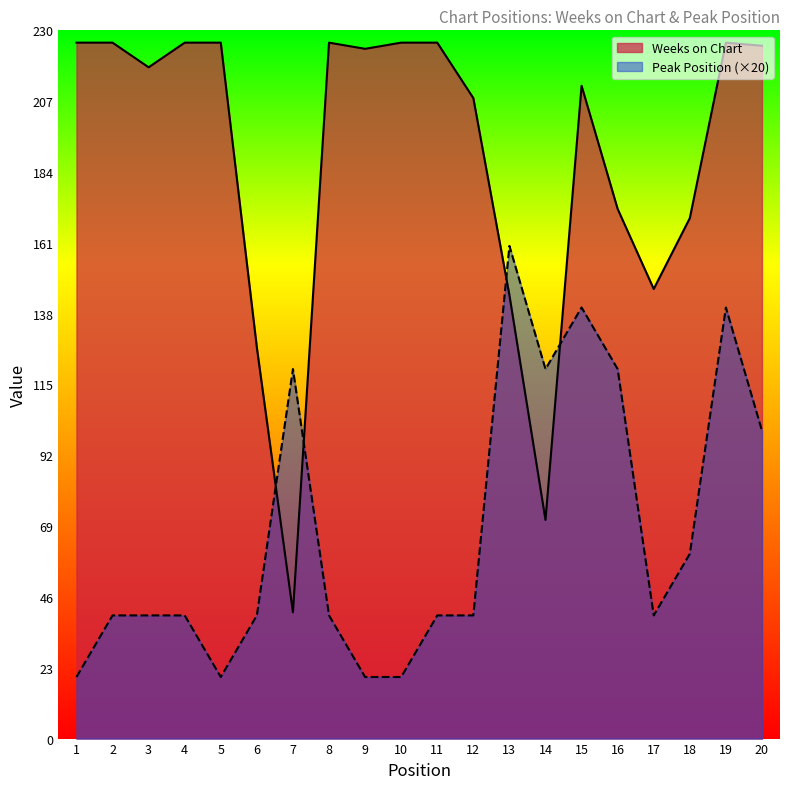

How many categories are shown in the chart?

20